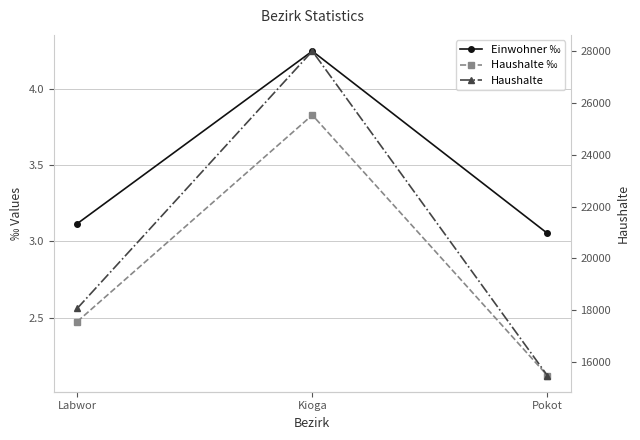

Count the number of categories in the chart.

3